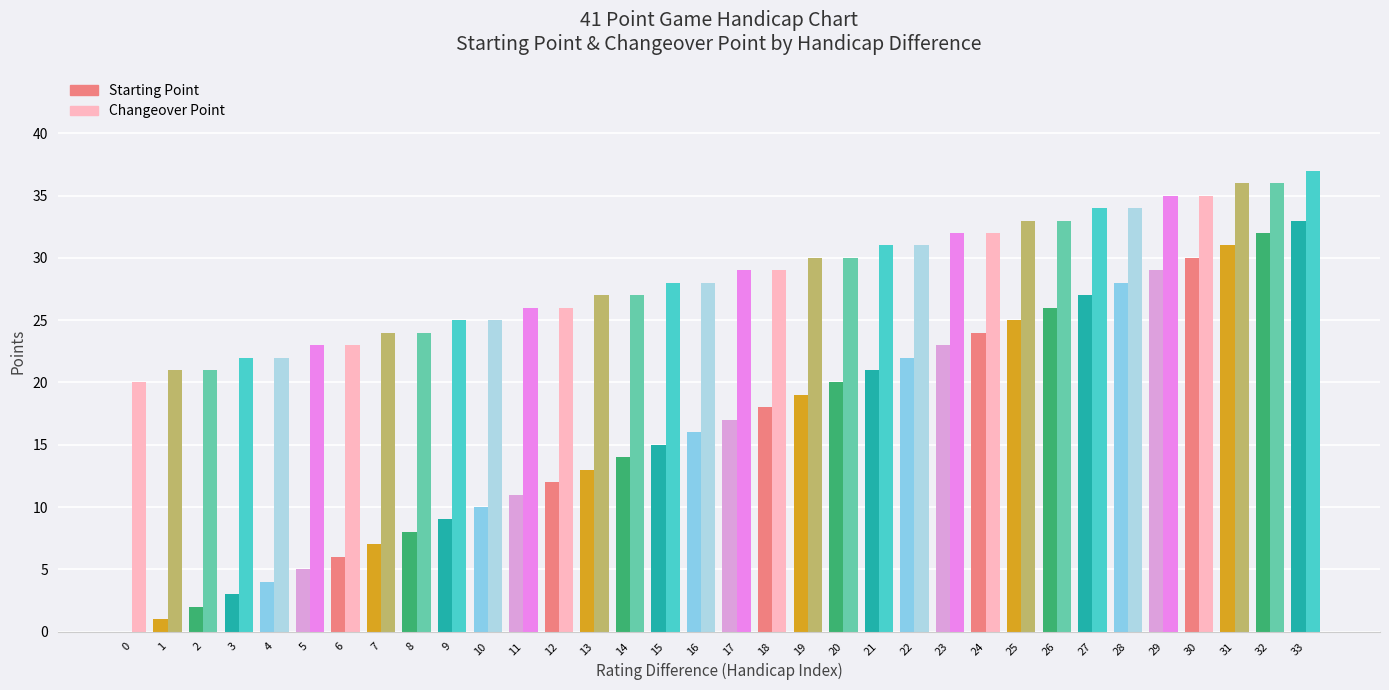

Reading left to right, list all the values displayed in this chart.

Starting Point: 0	1	2	3	4	5	6	7	8	9	10	11	12	13	14	15	16	17	18	19	20	21	22	23	24	25	26	27	28	29	30	31	32	33
Changeover Point: 20	21	21	22	22	23	23	24	24	25	25	26	26	27	27	28	28	29	29	30	30	31	31	32	32	33	33	34	34	35	35	36	36	37